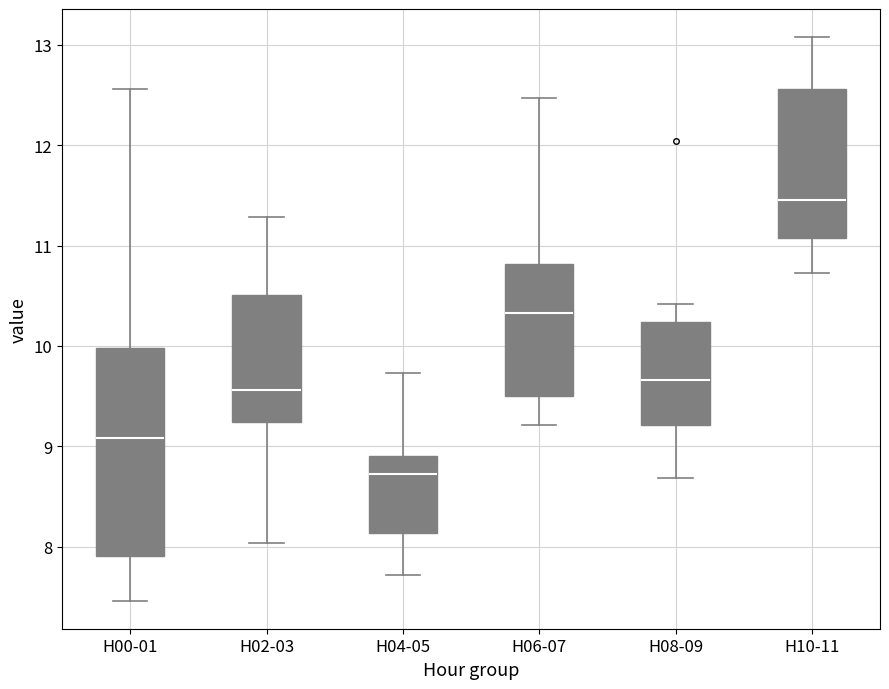

Which box has the highest median line?

H10-11